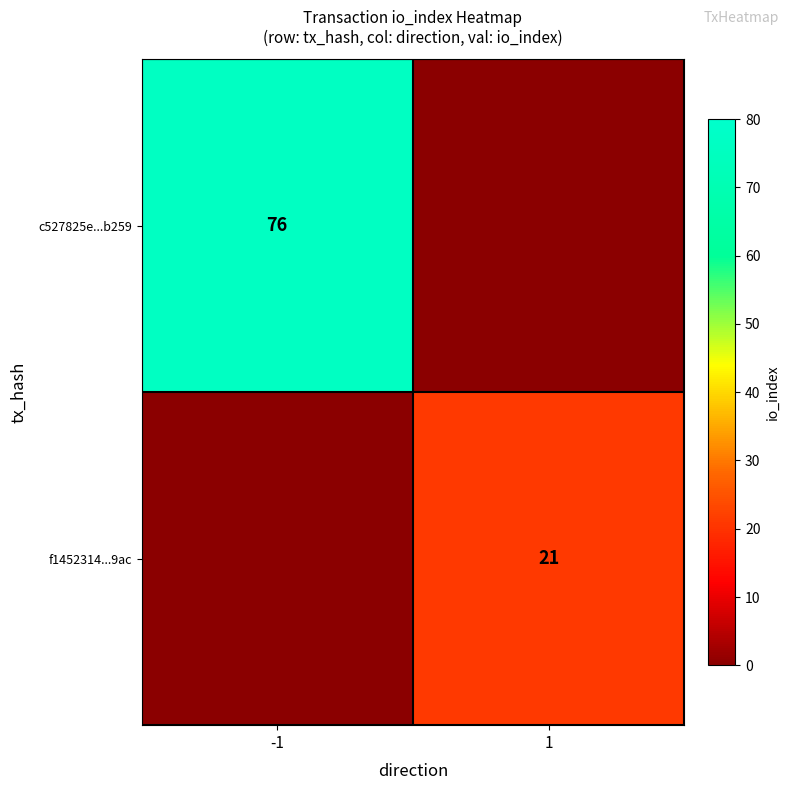

Is the value of f1452314...9ac at 1 greater than the value of c527825e...b259 at -1?

No